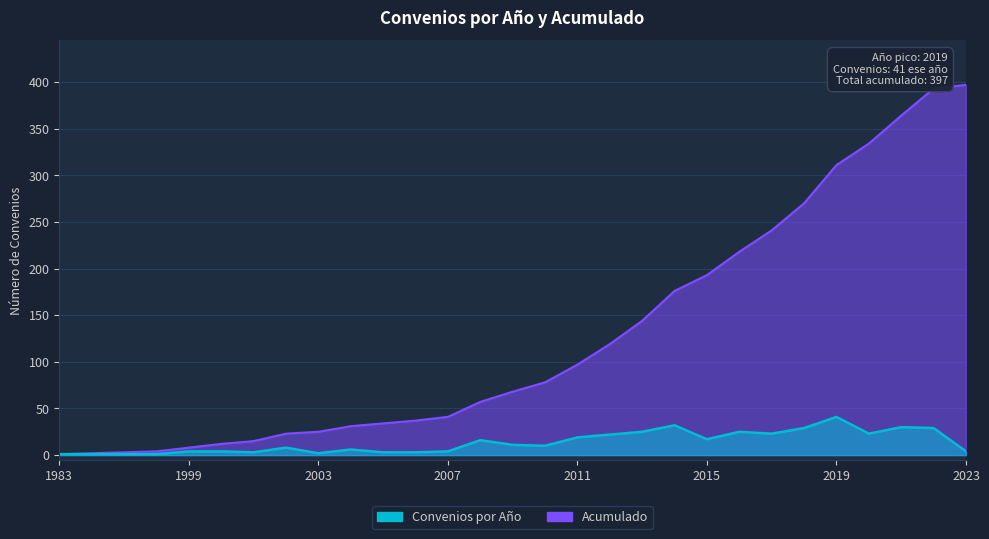

List the series in order of their overall mean, highest first.

Acumulado, Convenios por Año